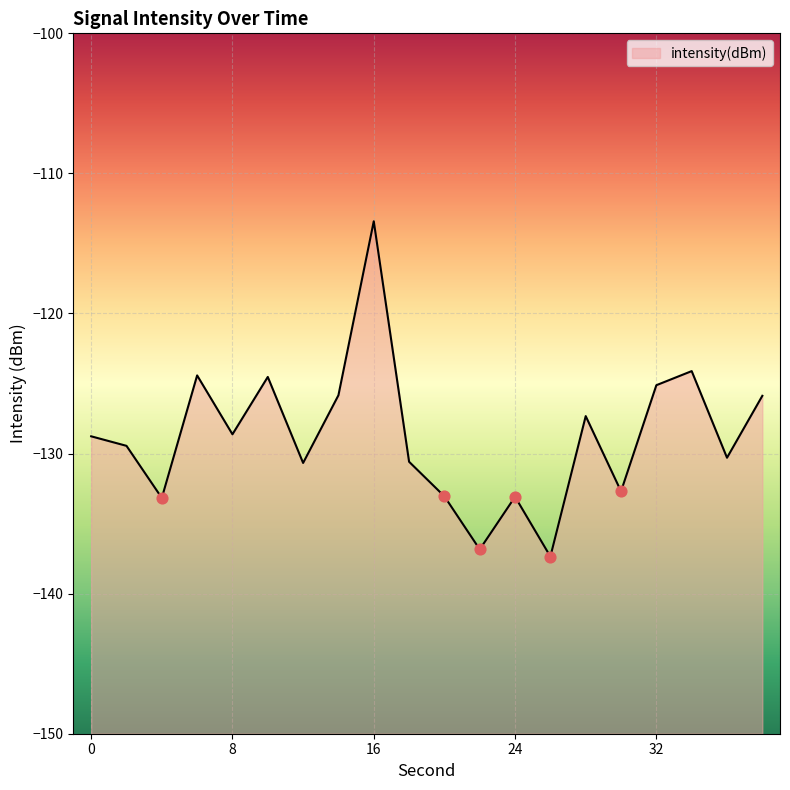

What is the change in value from 6 to 30?

-8.3